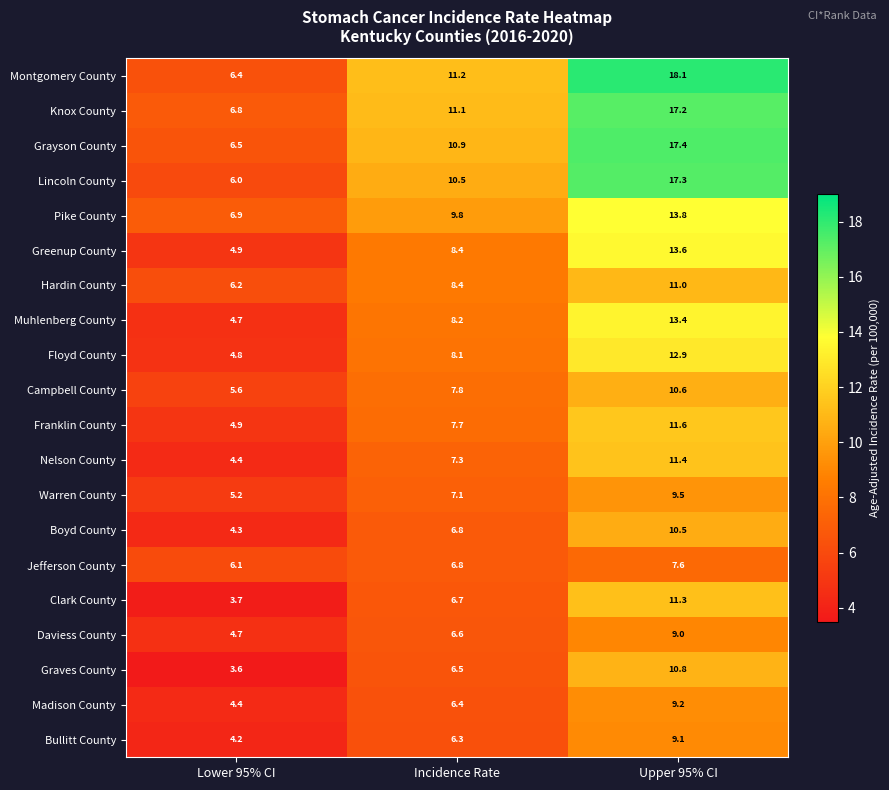

The value of Montgomery County at Lower 95% CI is 6.4. True or false?

True